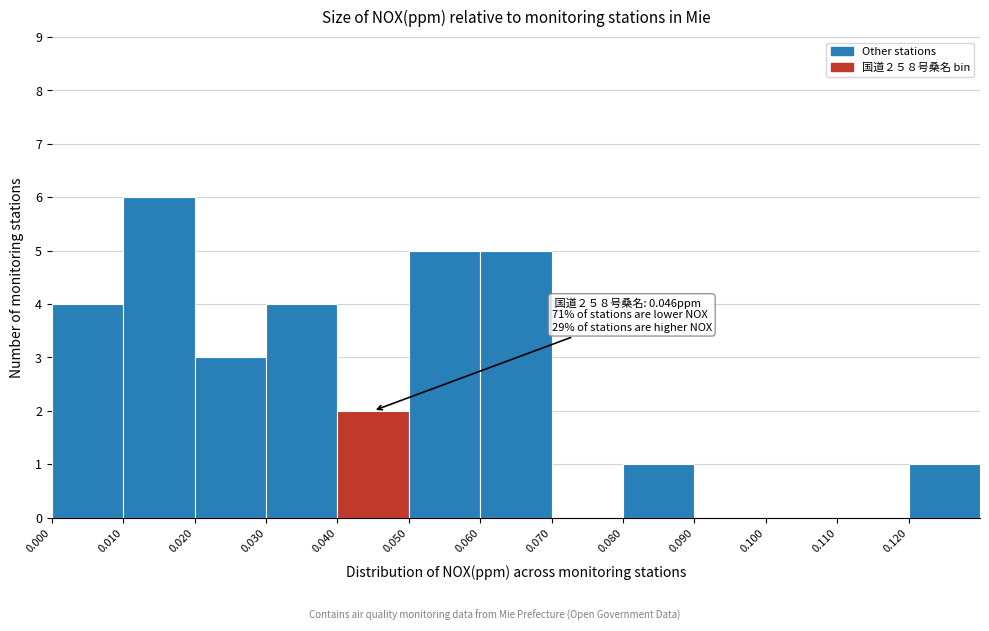

Over which range of the x-axis is the bar tallest?

0.01 to 0.02